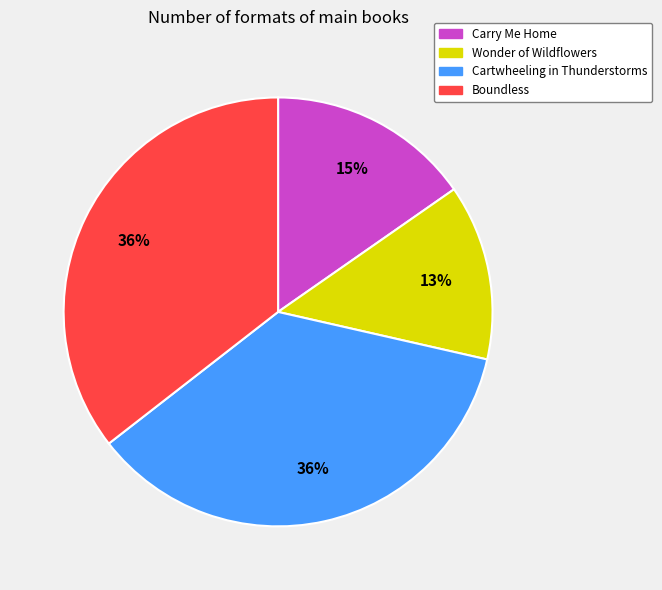

Is the sum of Carry Me Home and Wonder of Wildflowers greater than half?

No